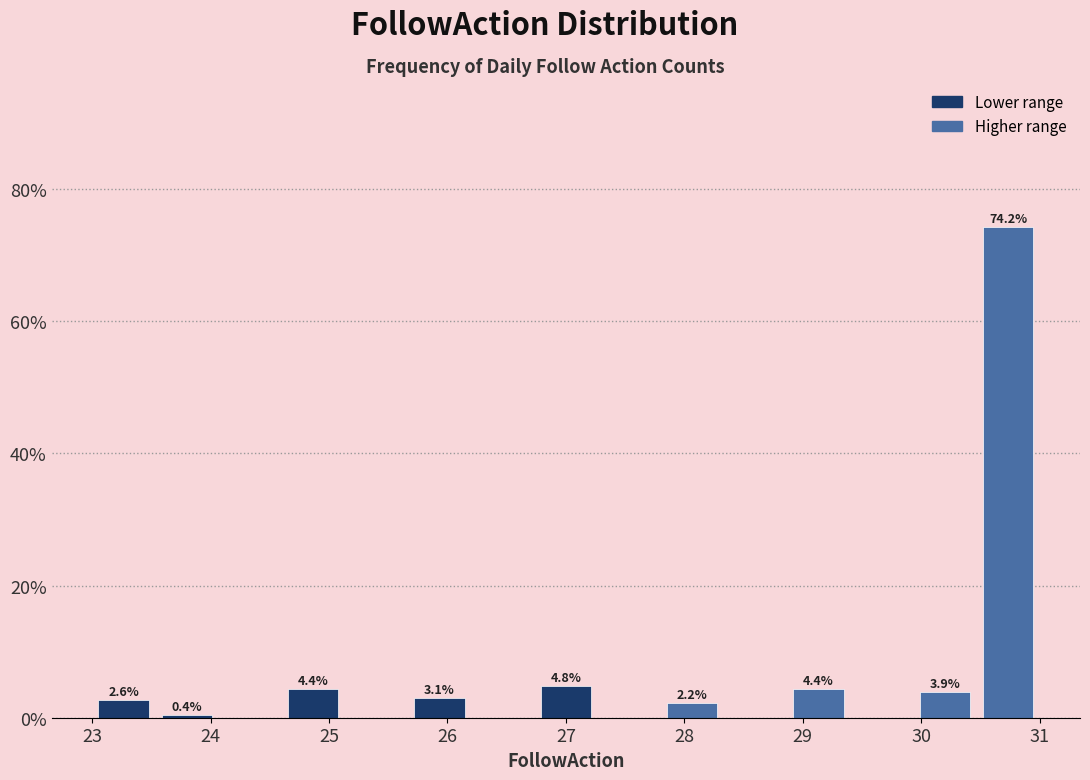

Which range on the x-axis has the tallest bar?

30.5 to 31.0